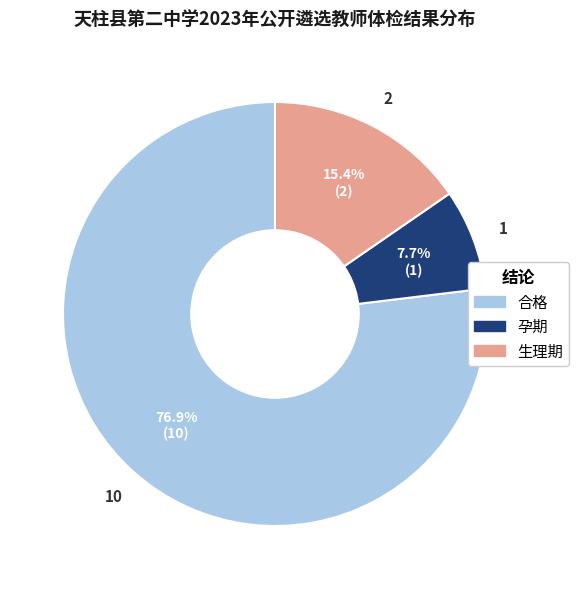

Rank the categories by value from lowest to highest.

孕期, 生理期, 合格